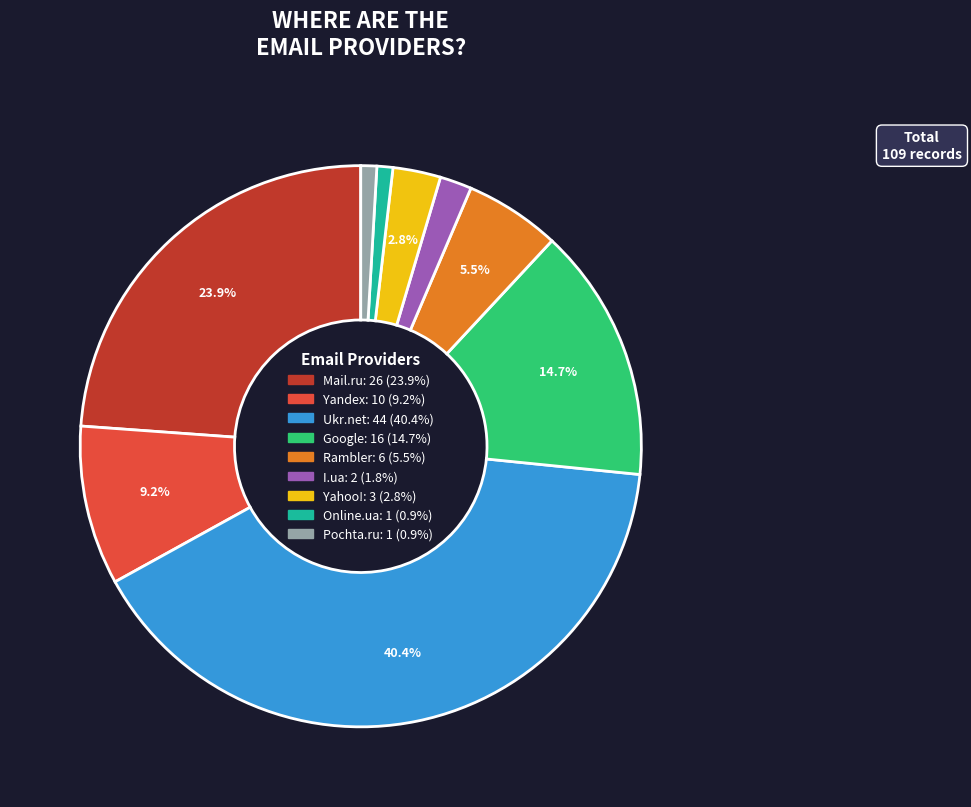

Which has a higher value, Pochta.ru or Yandex?

Yandex